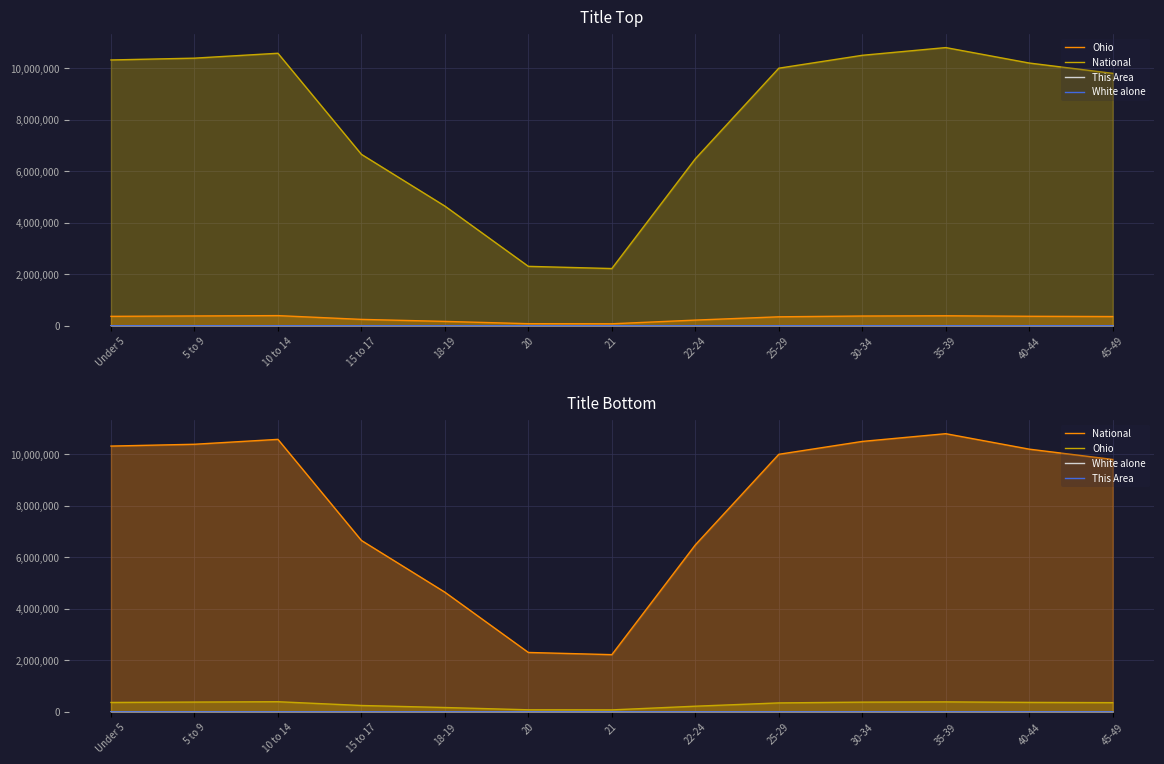

At which label is National closest to 6511599?

22-24